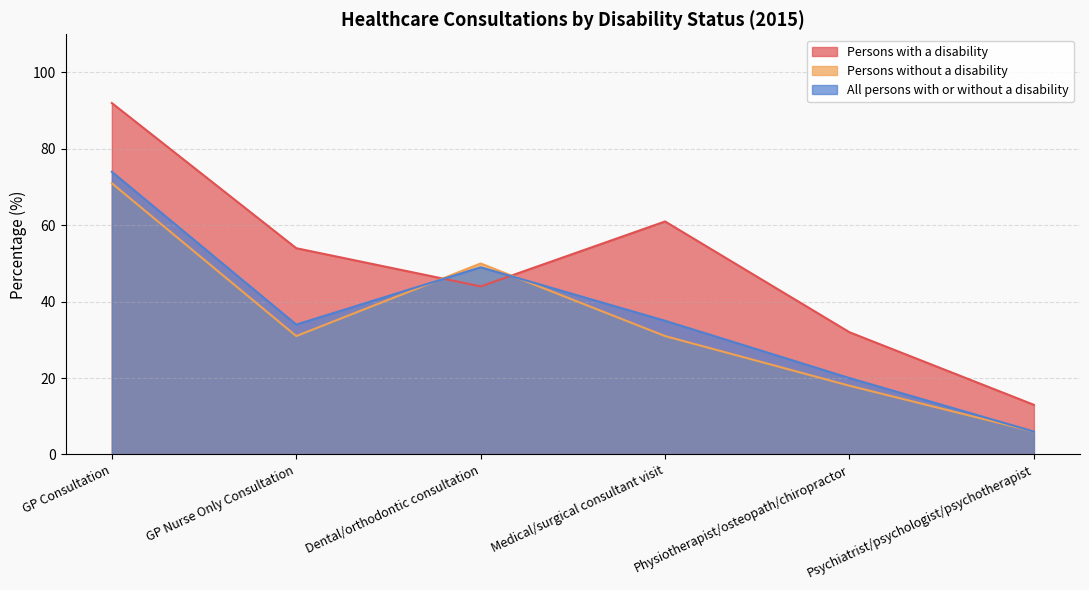

What is the average value of the Persons with a disability series?

49